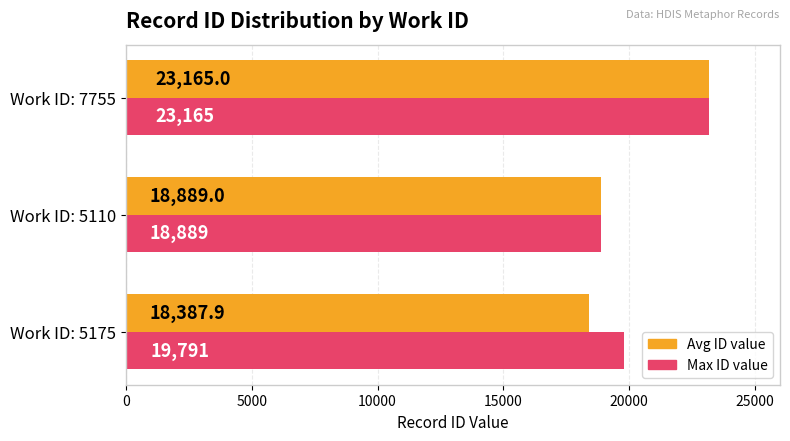

Which label corresponds to the largest value in the chart?

Work ID: 7755